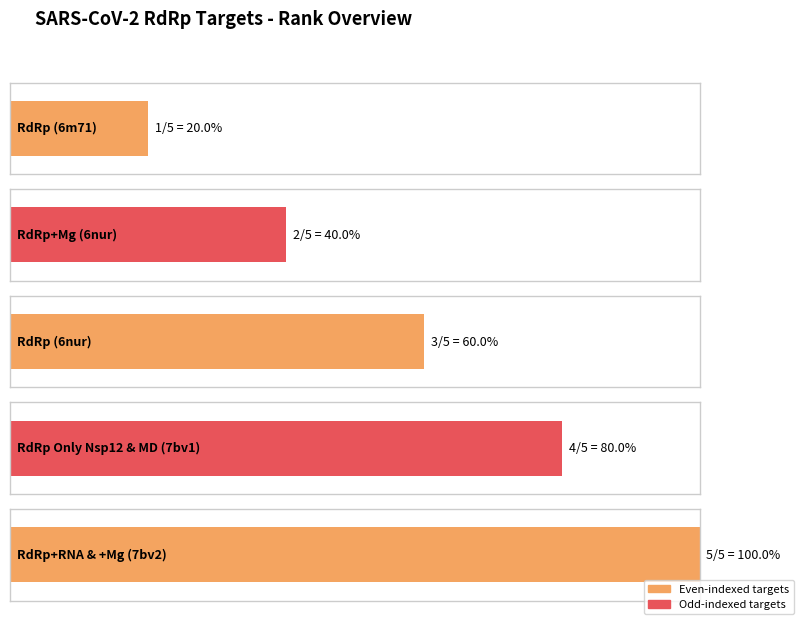

How many bars are there in total?

5